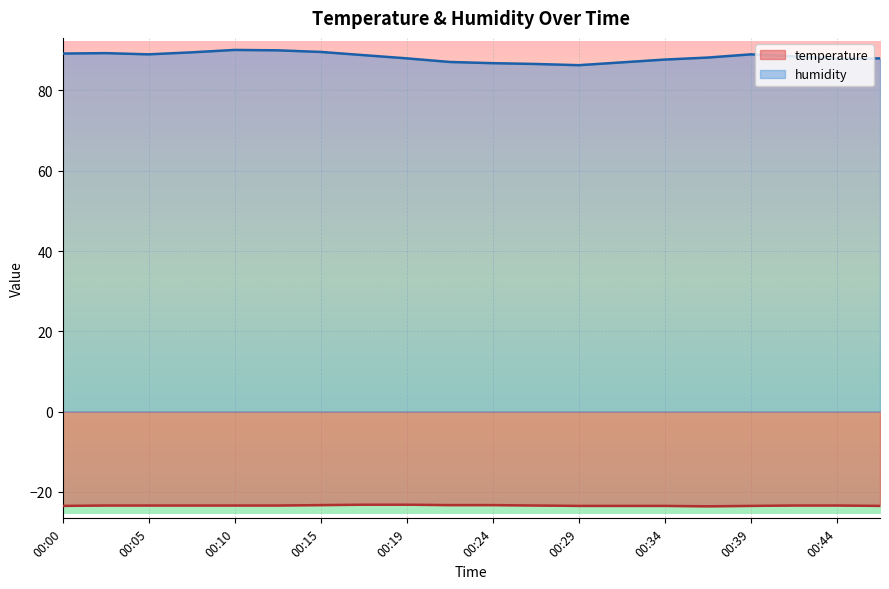

Which has a higher value, 00:39 or 00:00?

00:39